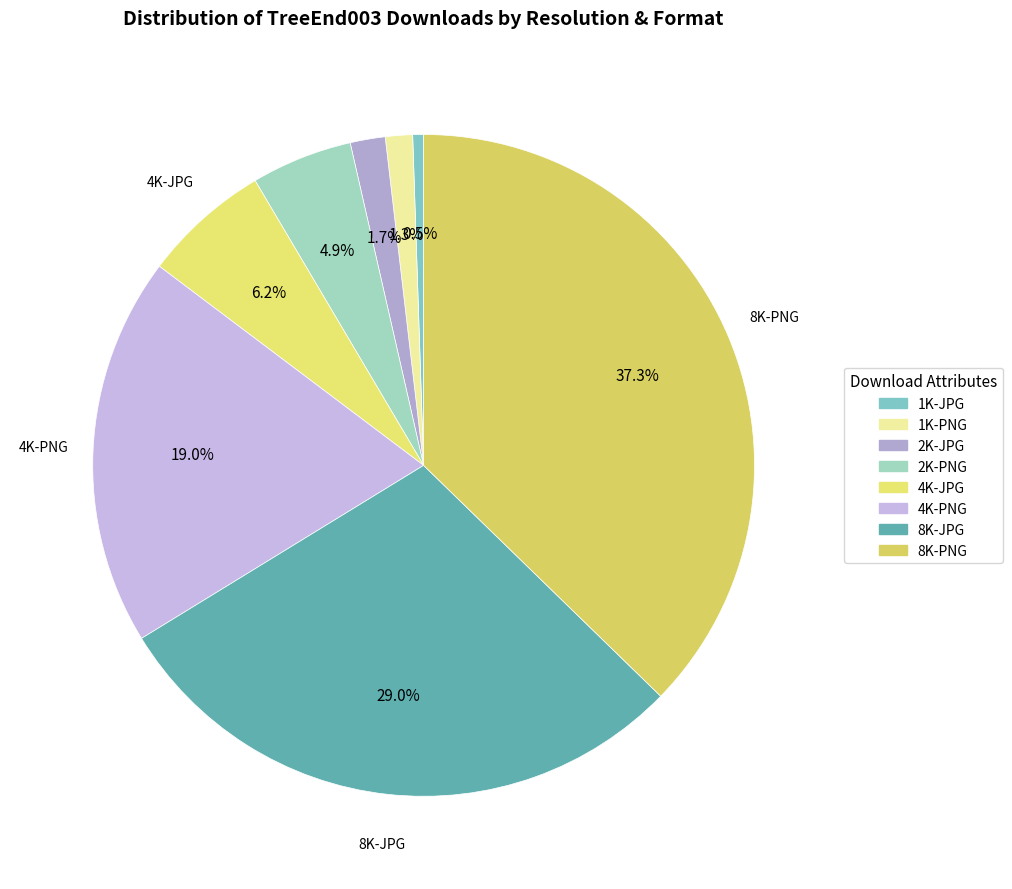

How much of the chart is everything except 2K-PNG?

95.1%